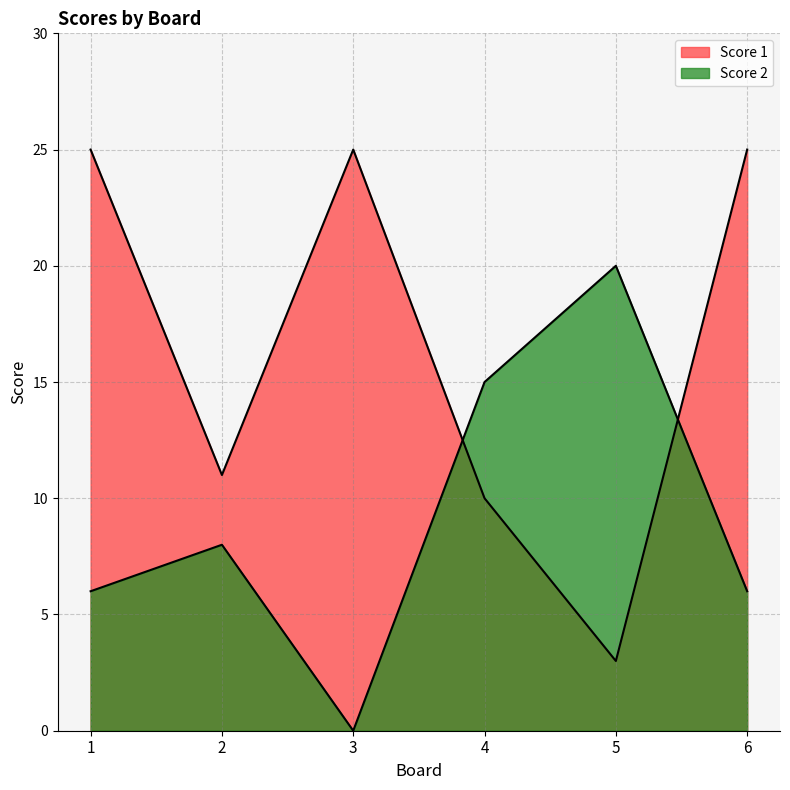

List the labels in order of Score 2 value, largest first.

5, 4, 2, 1, 6, 3